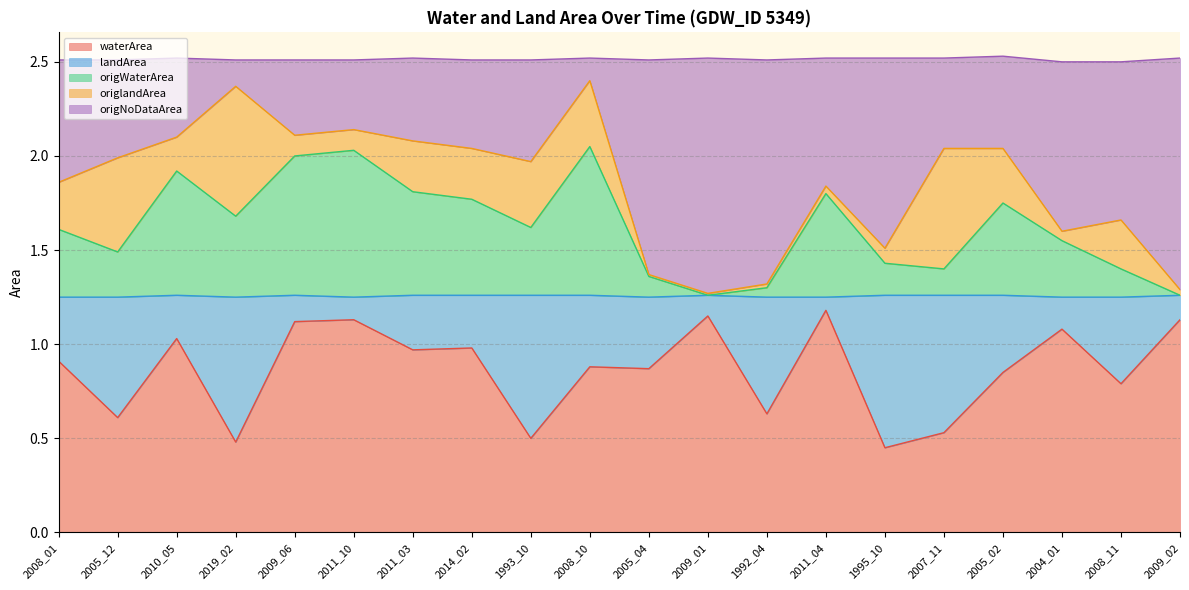

True or false: waterArea has a value of 1.4 at 2005_02.

False